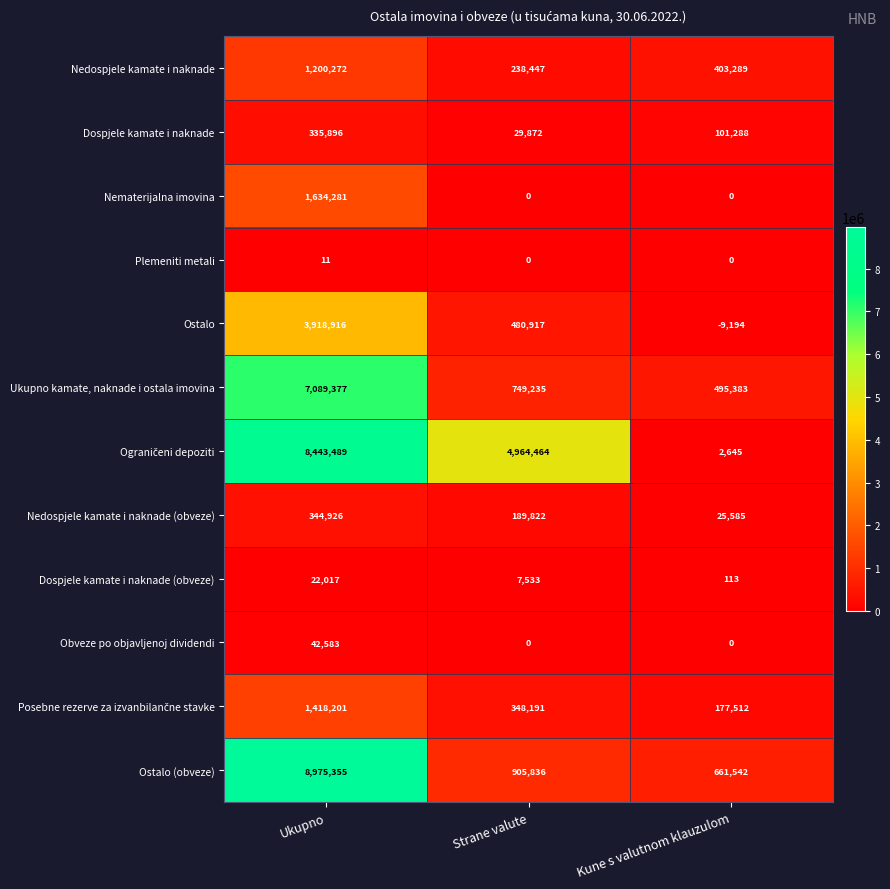

Where does the Dospjele kamate i naknade series first go above 101288?

Ukupno